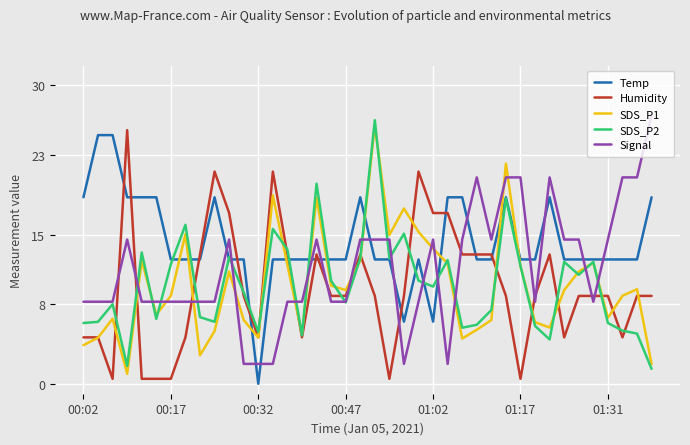

True or false: Humidity has more than 0 points higher than both neighbors.

True